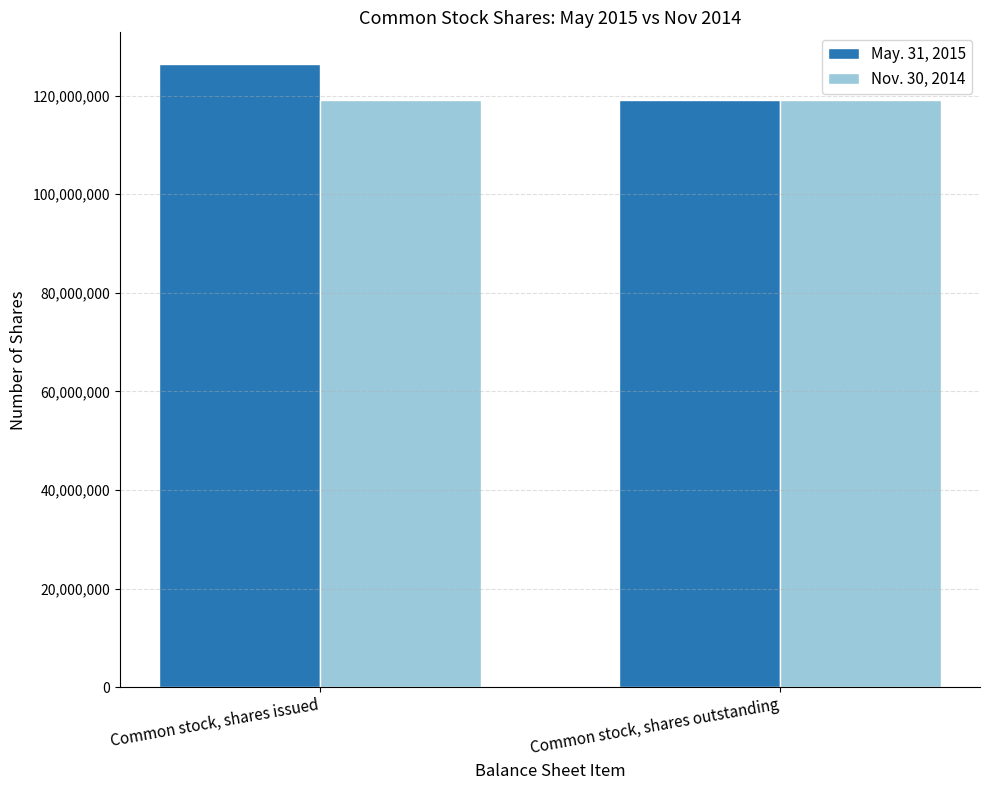

Reading right to left, what are all the values shown in this chart?

May. 31, 2015: 119140000	126515000
Nov. 30, 2014: 119140000	119140000